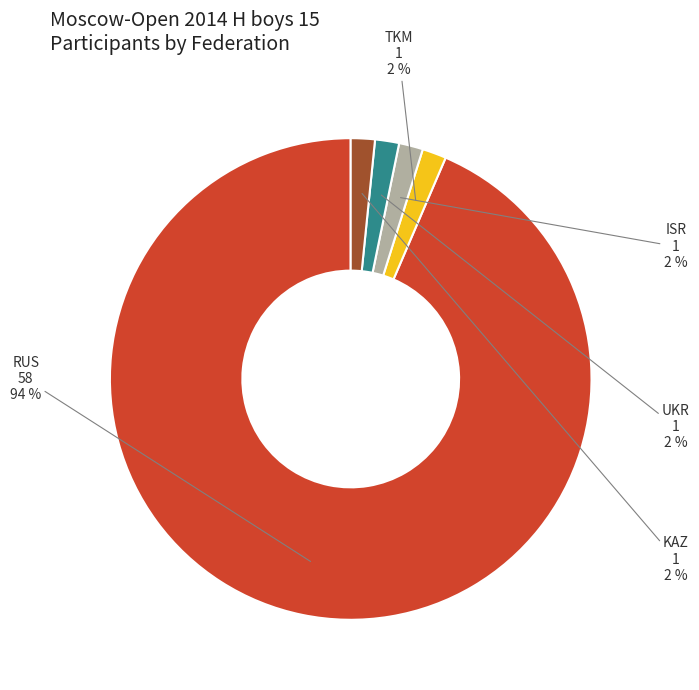

How many segments does this pie chart have?

5